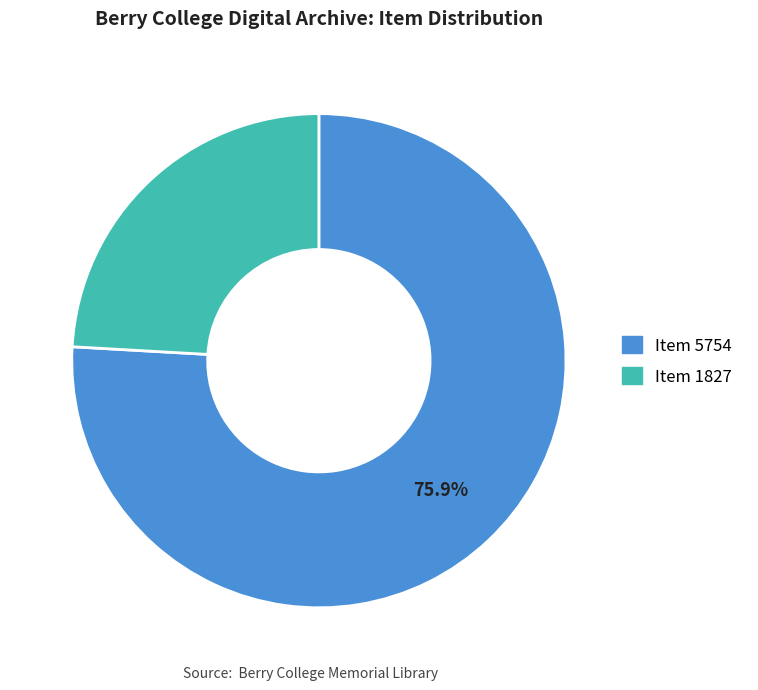

The Item 5754 slice represents 83% of the pie. True or false?

False